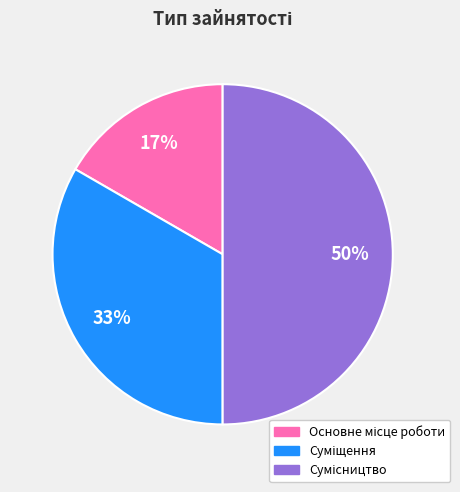

How many segments does this pie chart have?

3